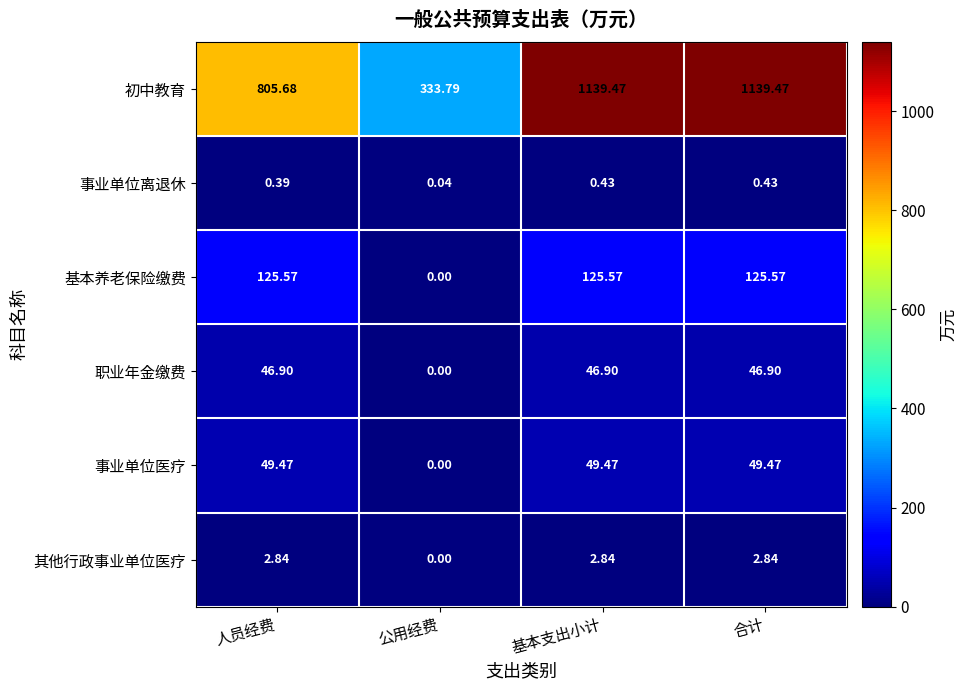

How many data points does each series have?

4